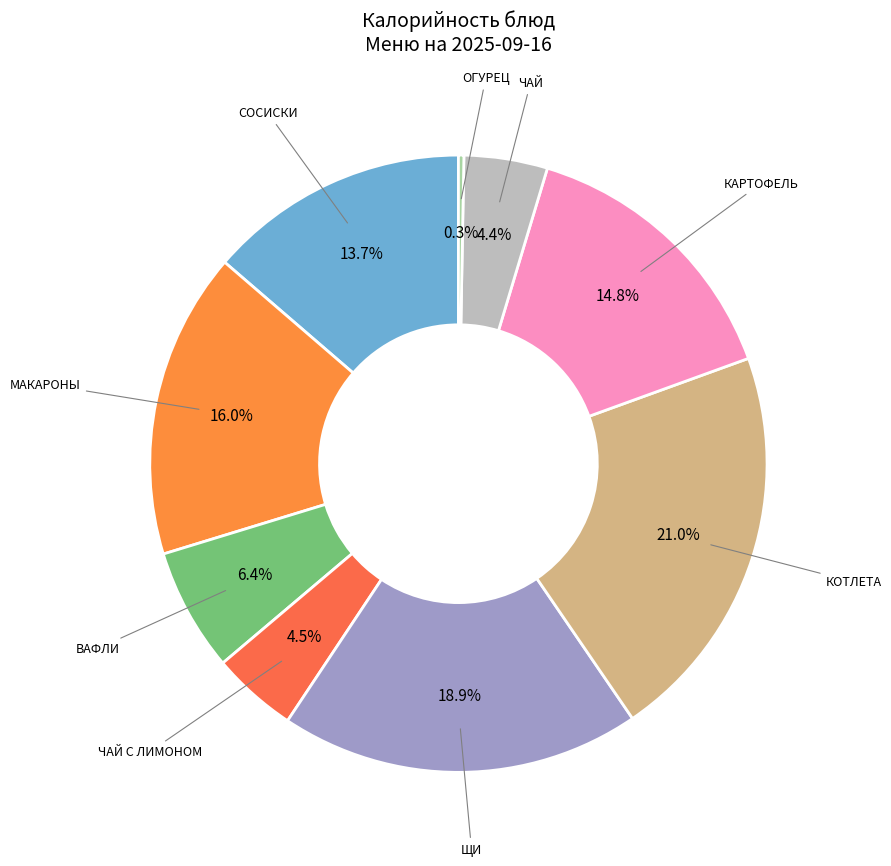

Which slice is the largest?

КОТЛЕТА ИЗ СВИНИНЫ СО СОУСОМ